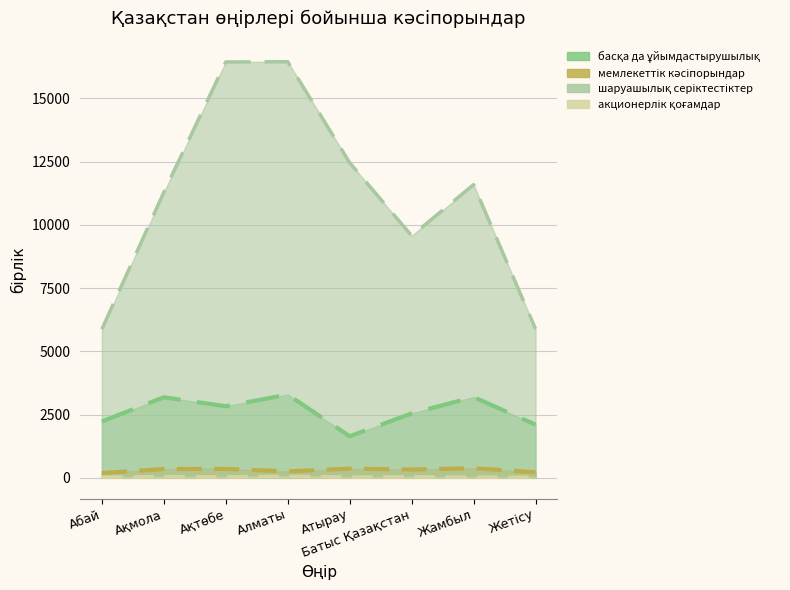

True or false: акционерлік қоғамдар has more than 2 interior local peaks.

True